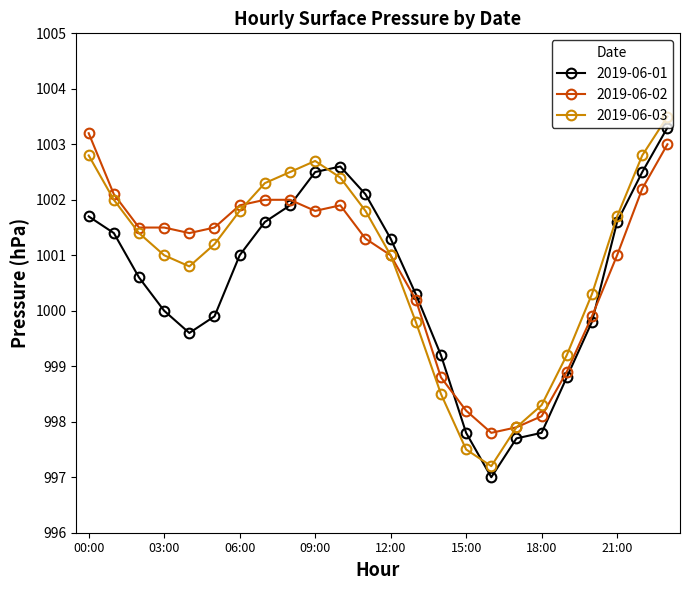

True or false: 2019-06-01 and 2019-06-03 intersect in this chart.

True